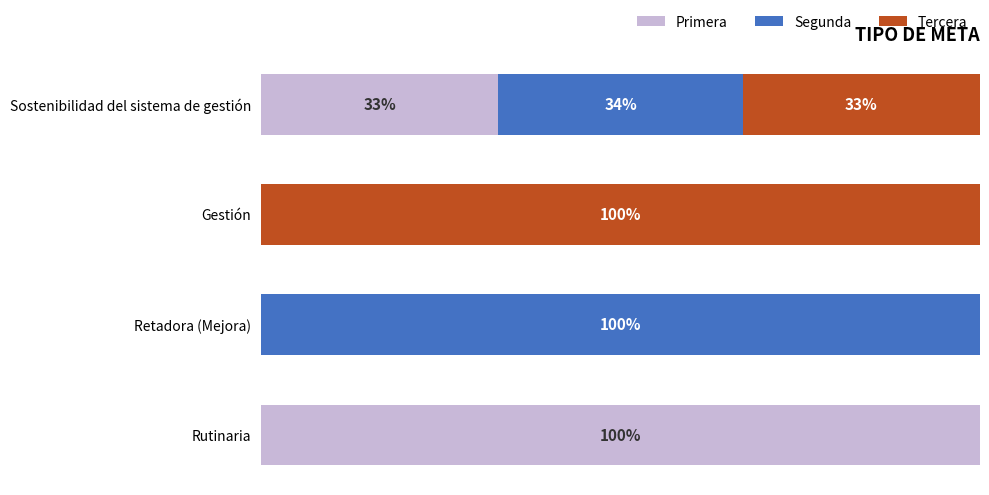

Which category has the highest value in the Primera series?

Rutinaria